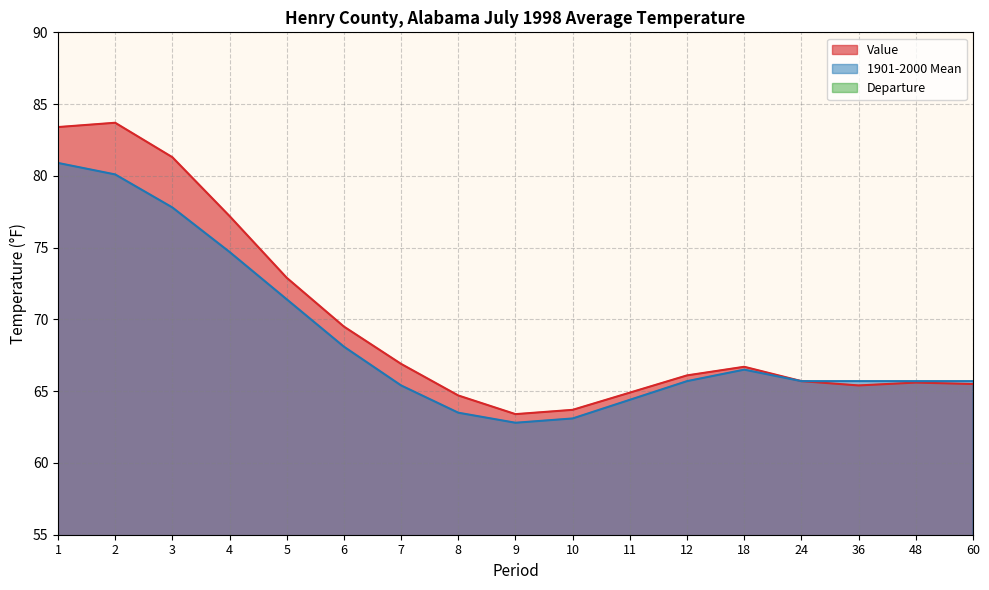

True or false: 1901-2000 Mean has a value of 65.7 at 60.

True